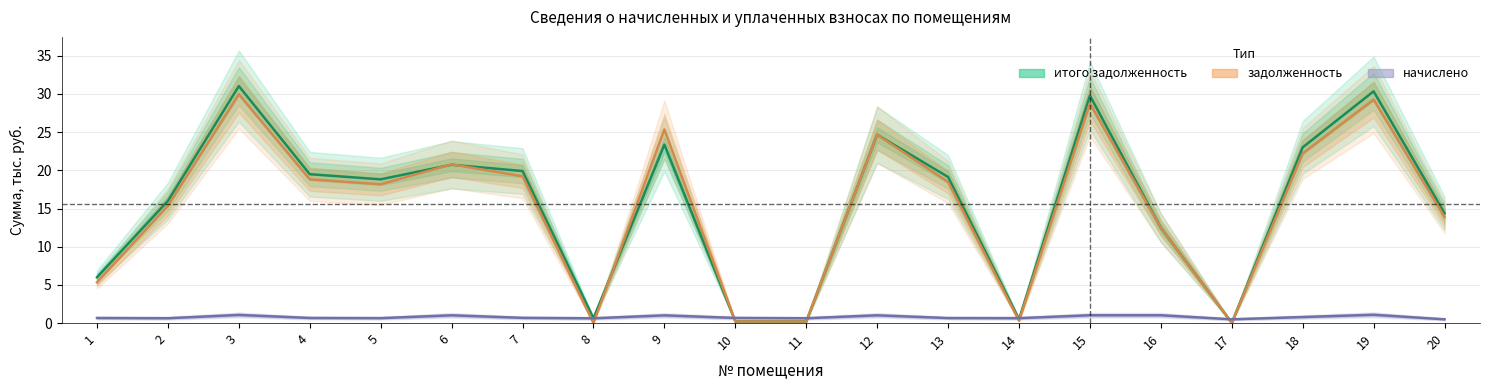

What is the minimum value for начислено?

0.5